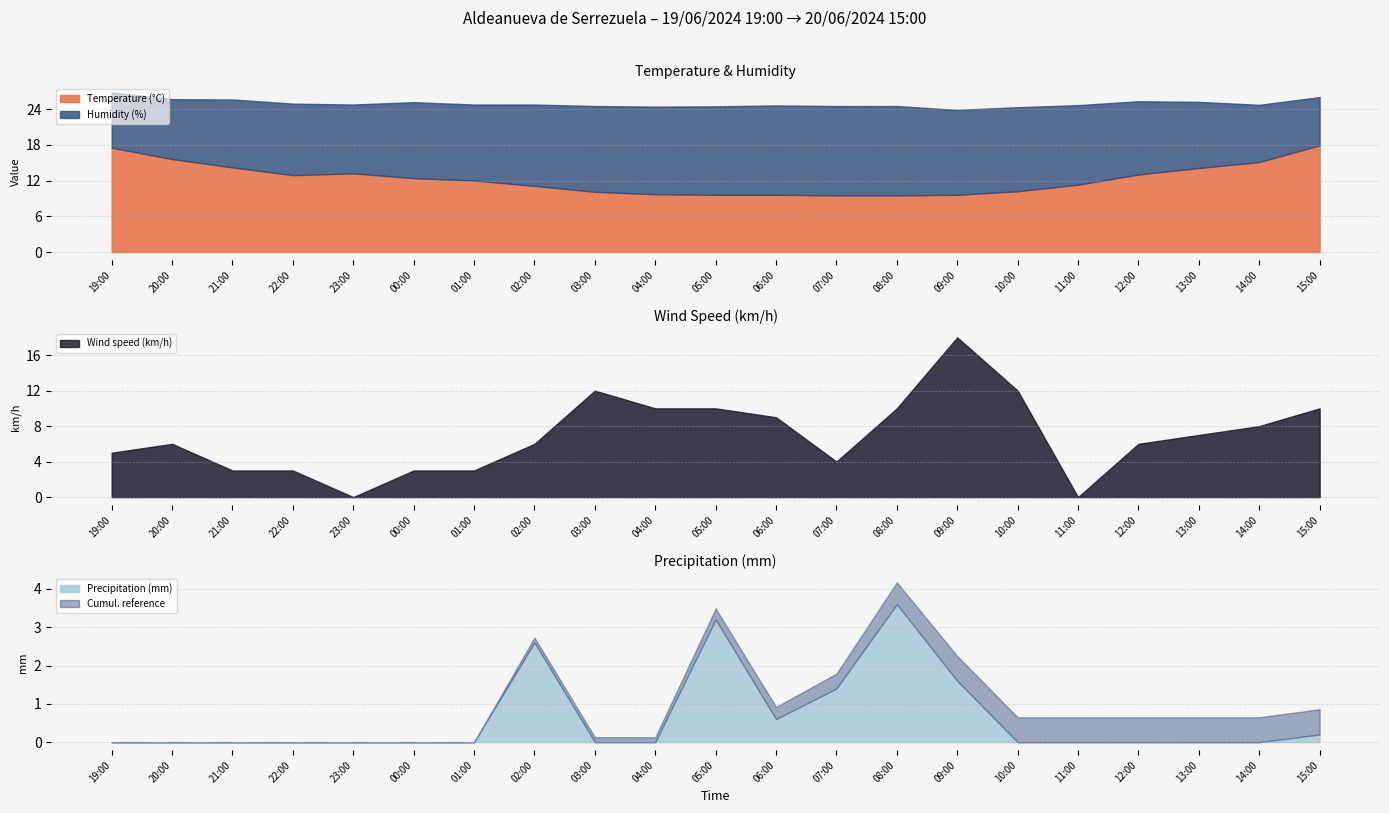

What is the sum of all Humidity (%) values?

1768.0